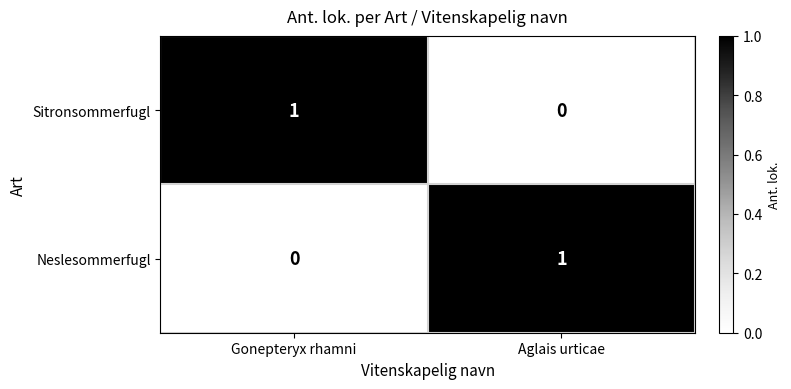

At Gonepteryx rhamni, list the series in order from largest to smallest.

Sitronsommerfugl, Neslesommerfugl